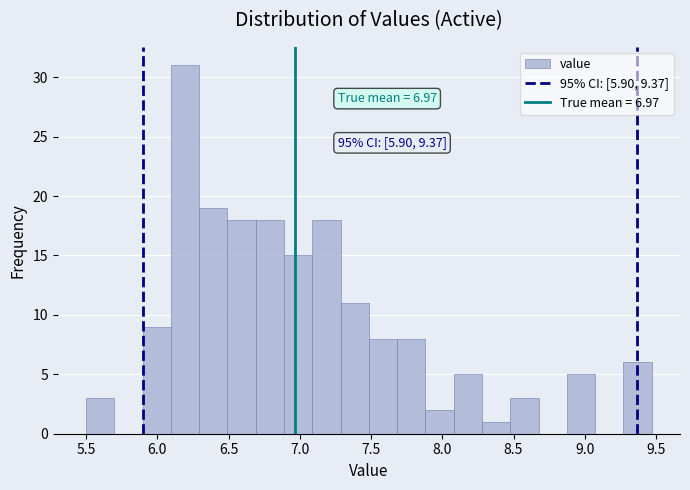

Around what value on the x-axis is the tallest bar? Give the approximate position of its centre, as read against the axis.

6.20